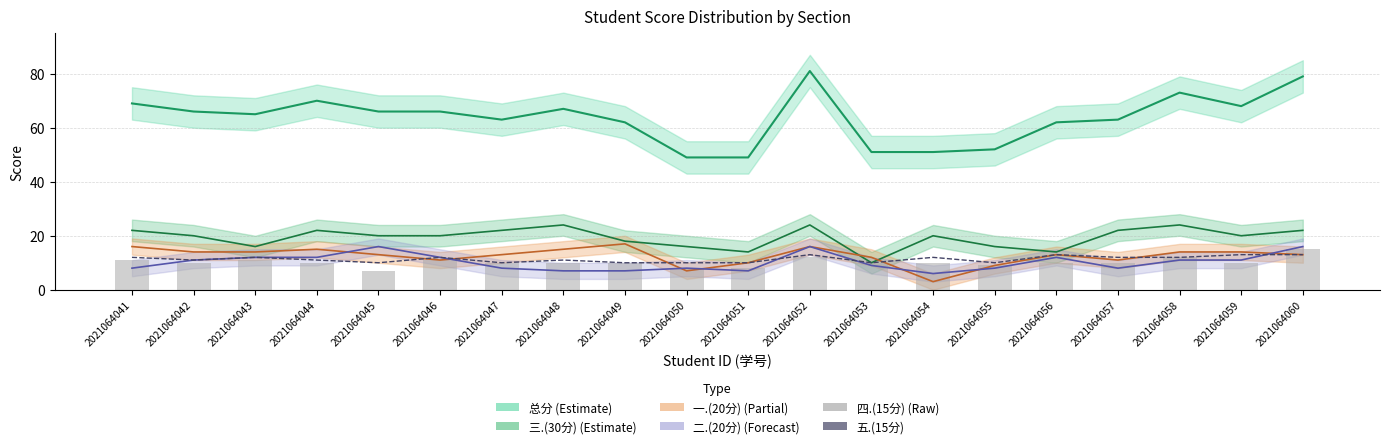

Does the chart contain stacked bars?

No